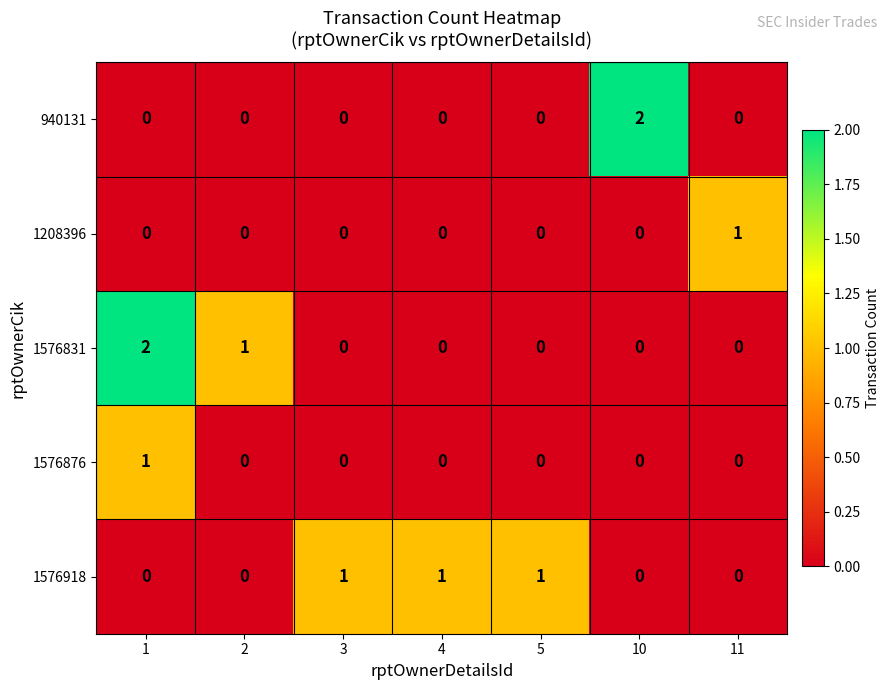

What is the sum of all 1576831 values?

3